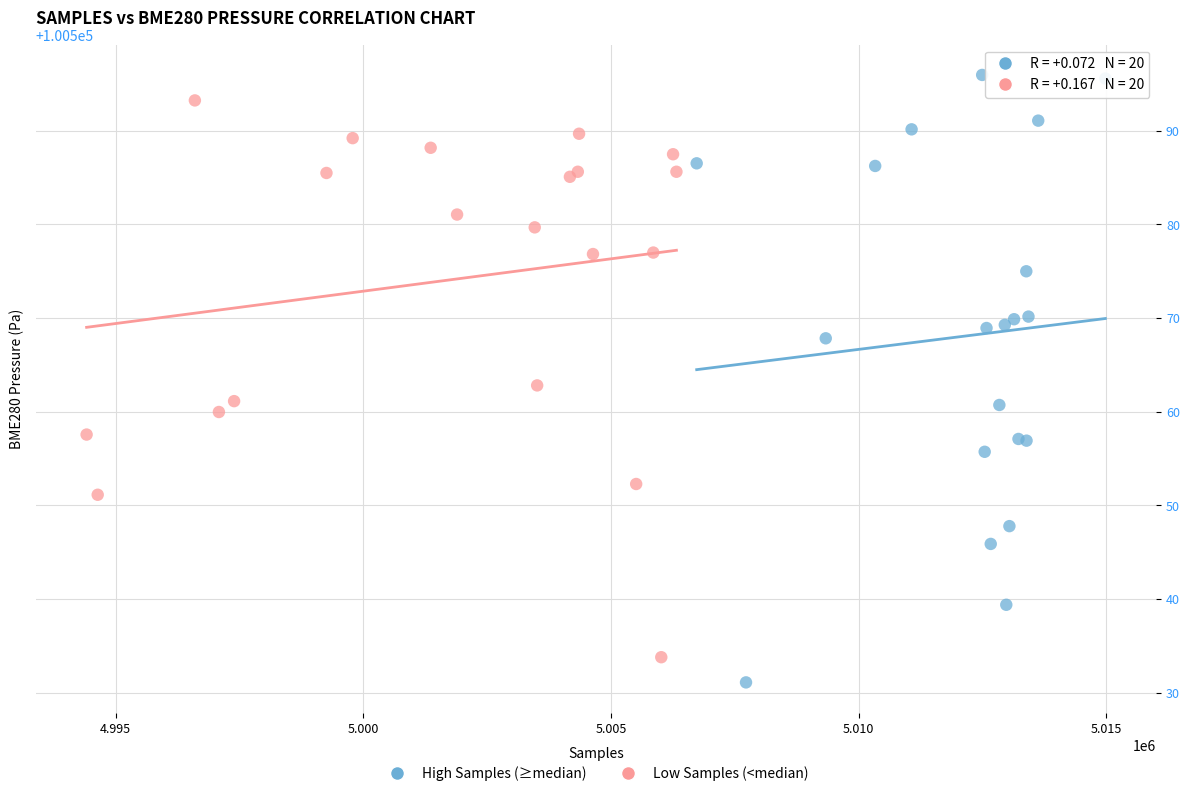

Which series contains the lowest Y value?

High Samples (≥median)